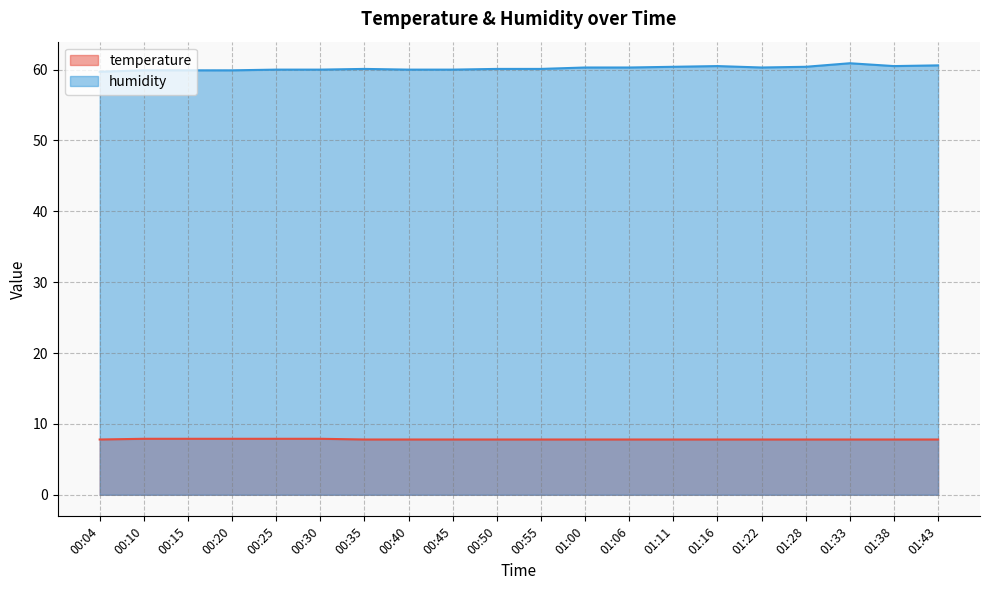

Reading left to right, transcribe all the data shown in this chart.

temperature: 00:04=7.8	00:10=7.9	00:15=7.9	00:20=7.9	00:25=7.9	00:30=7.9	00:35=7.8	00:40=7.8	00:45=7.8	00:50=7.8	00:55=7.8	01:00=7.8	01:06=7.8	01:11=7.8	01:16=7.8	01:22=7.8	01:28=7.8	01:33=7.8	01:38=7.8	01:43=7.8
humidity: 00:04=59.7	00:10=59.9	00:15=59.9	00:20=59.9	00:25=60.0	00:30=60.0	00:35=60.1	00:40=60.0	00:45=60.0	00:50=60.1	00:55=60.1	01:00=60.3	01:06=60.3	01:11=60.4	01:16=60.5	01:22=60.3	01:28=60.4	01:33=60.9	01:38=60.5	01:43=60.6